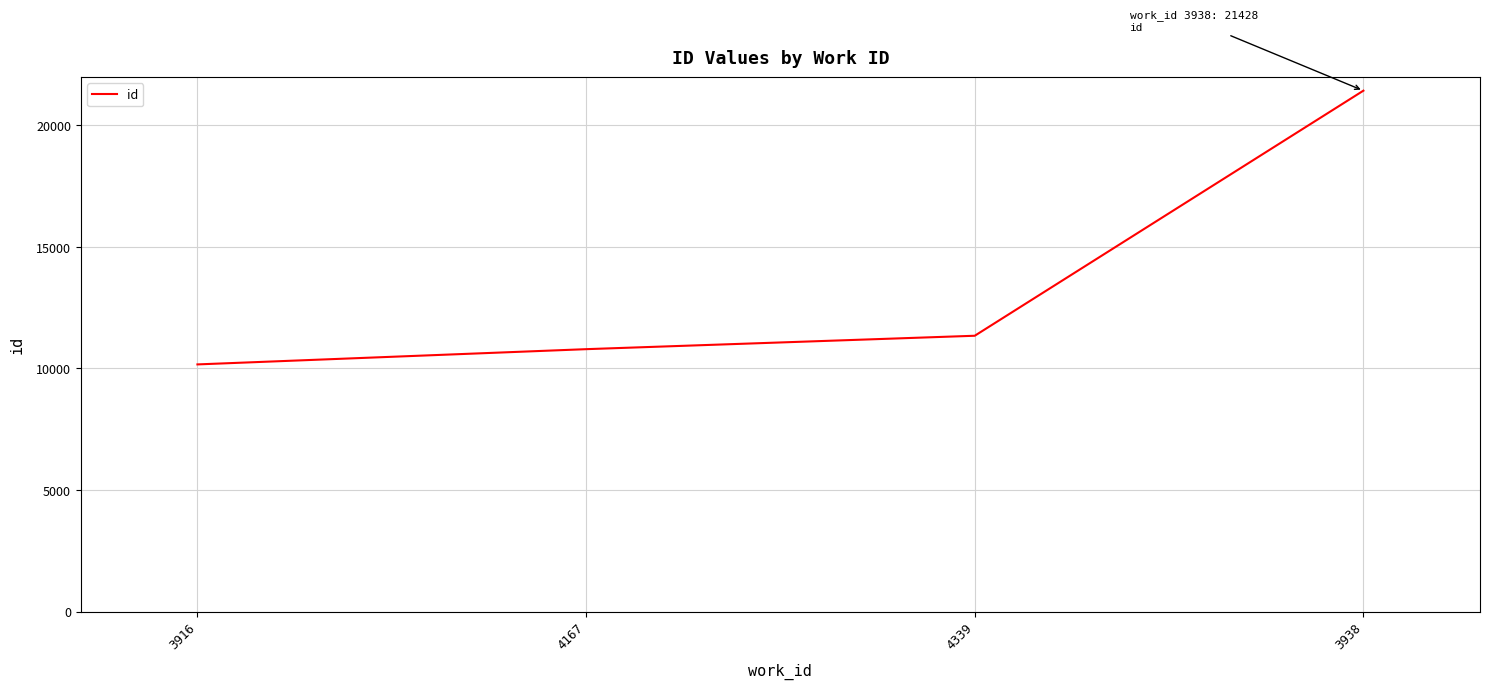

Which label corresponds to the smallest value in the chart?

3916